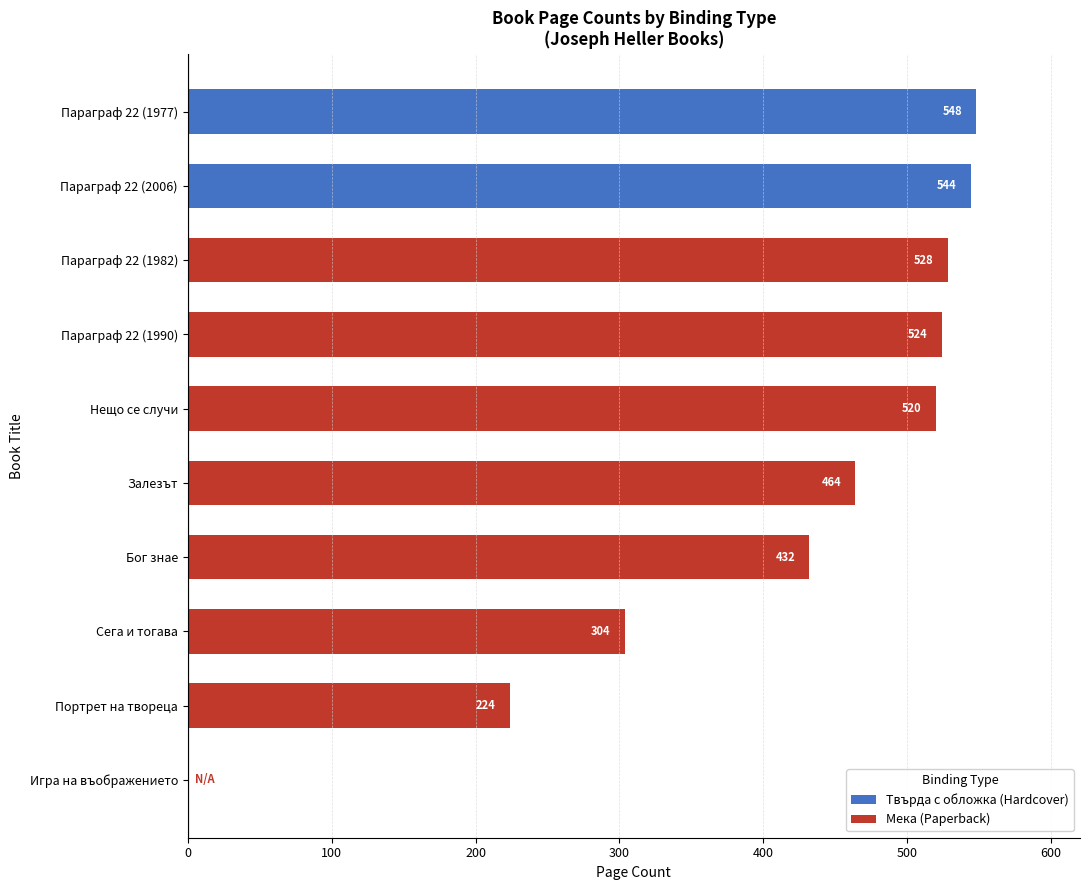

What is the sum of the values at Параграф 22 (2006) and Нещо се случи?

1064